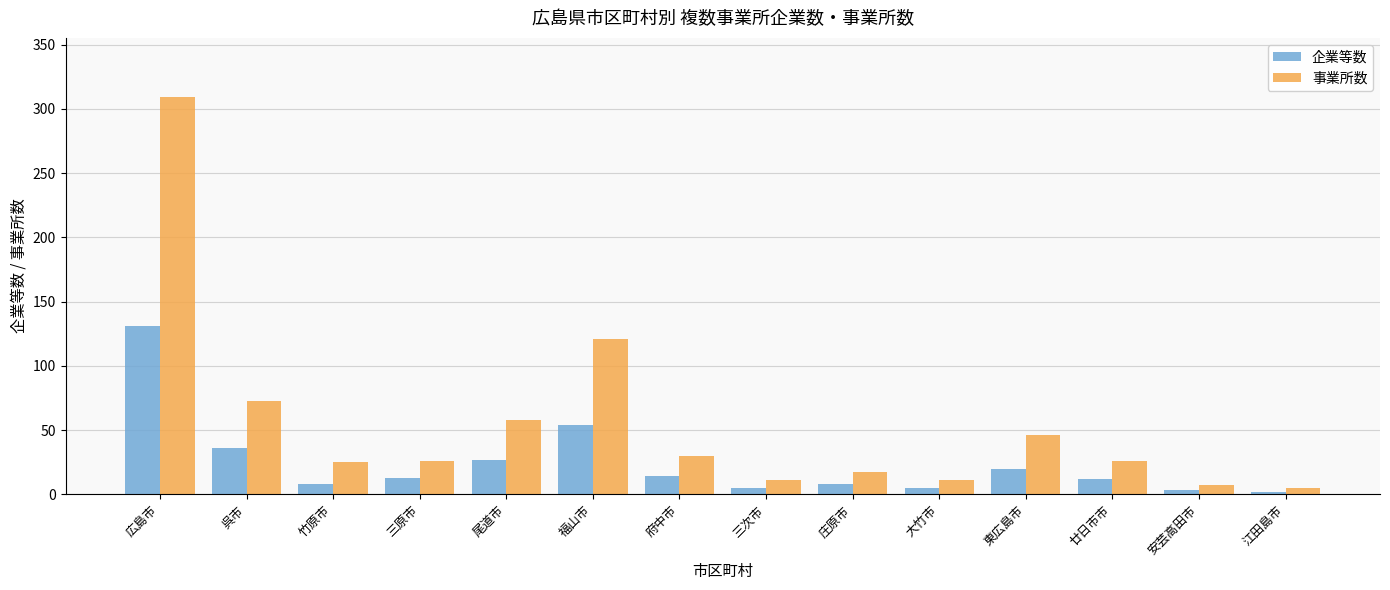

What is the smallest value displayed?

2